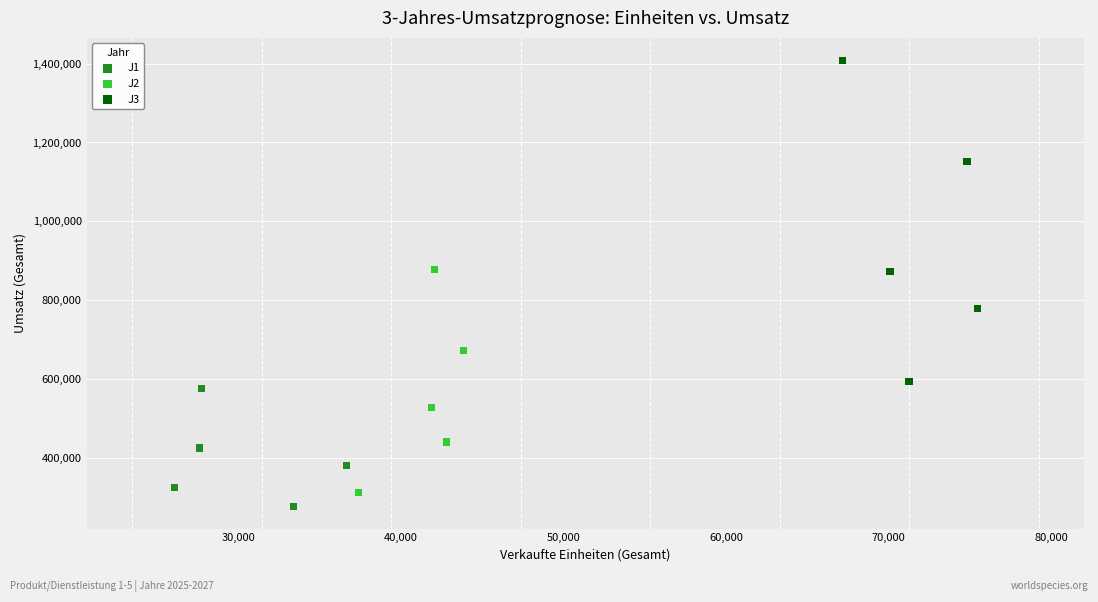

Which series contains the highest Y value?

J3